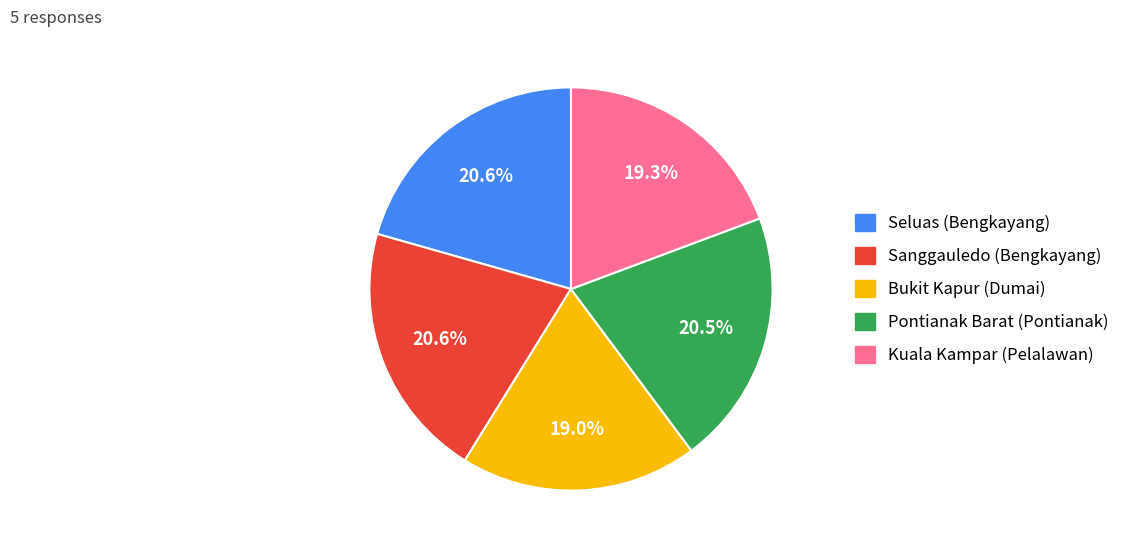

To the nearest percent, what percentage of the pie is Sanggauledo (Bengkayang)?

21%